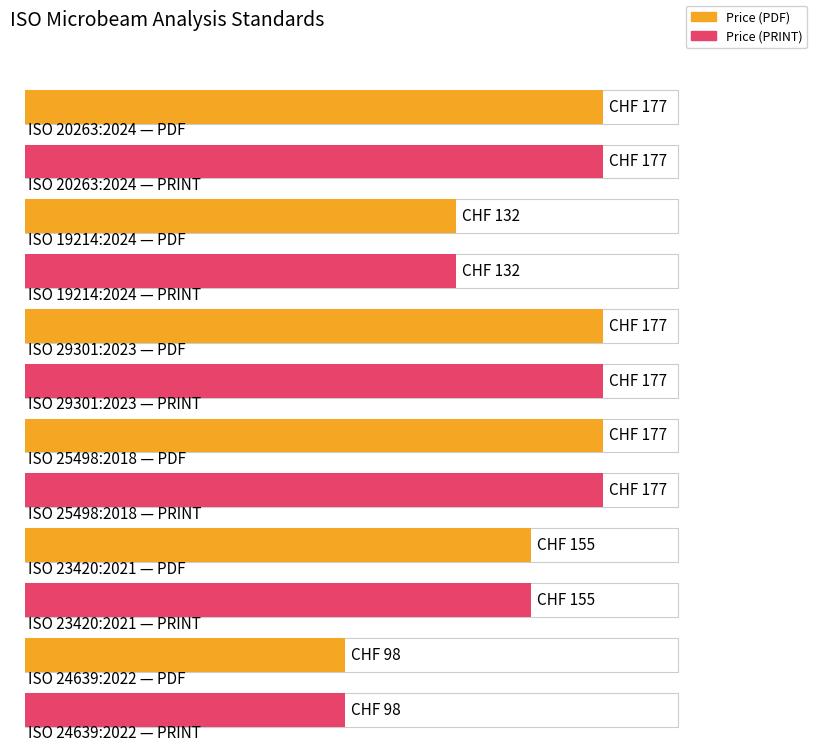

Between ISO 20263:2024 and ISO 29301:2023, which series saw the biggest shift?

Price (PDF)